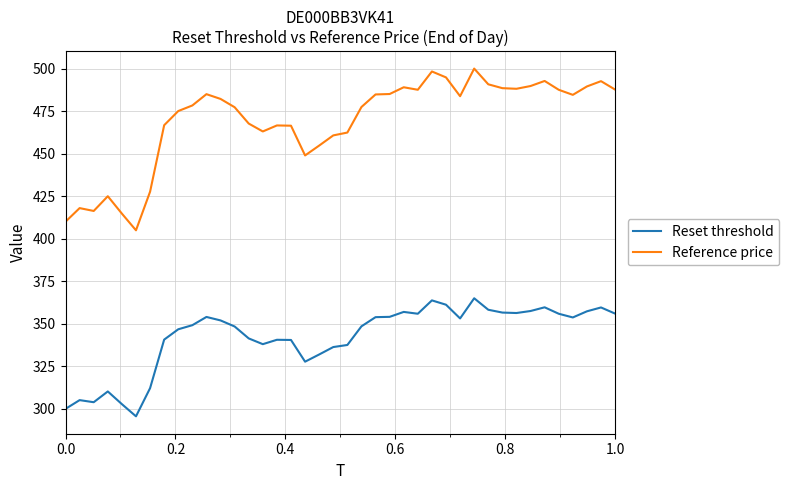

How many series are shown in this chart?

2